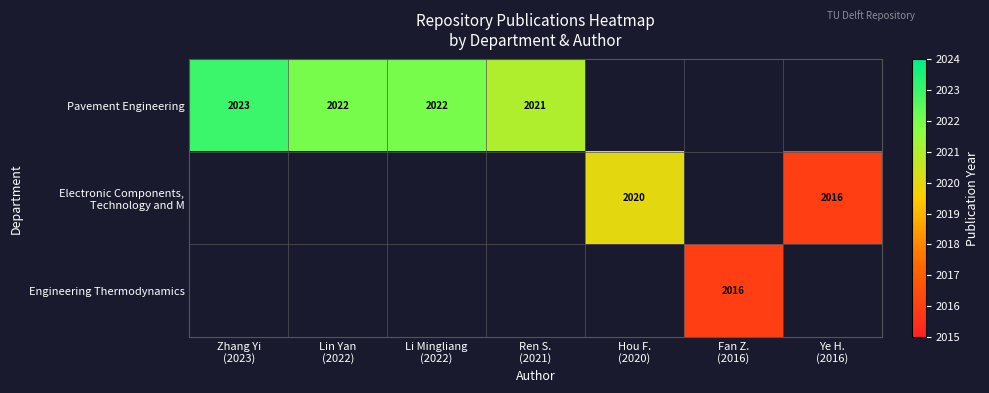

How many positive values does the Pavement Engineering series have?

4